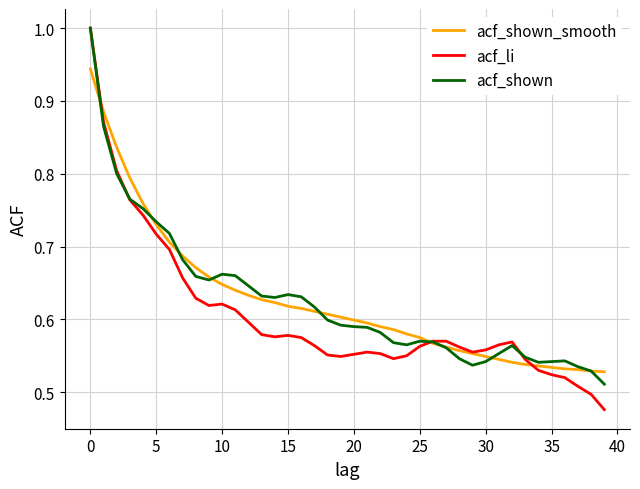

What are all the series names shown in the legend?

acf_shown_smooth, acf_li, acf_shown